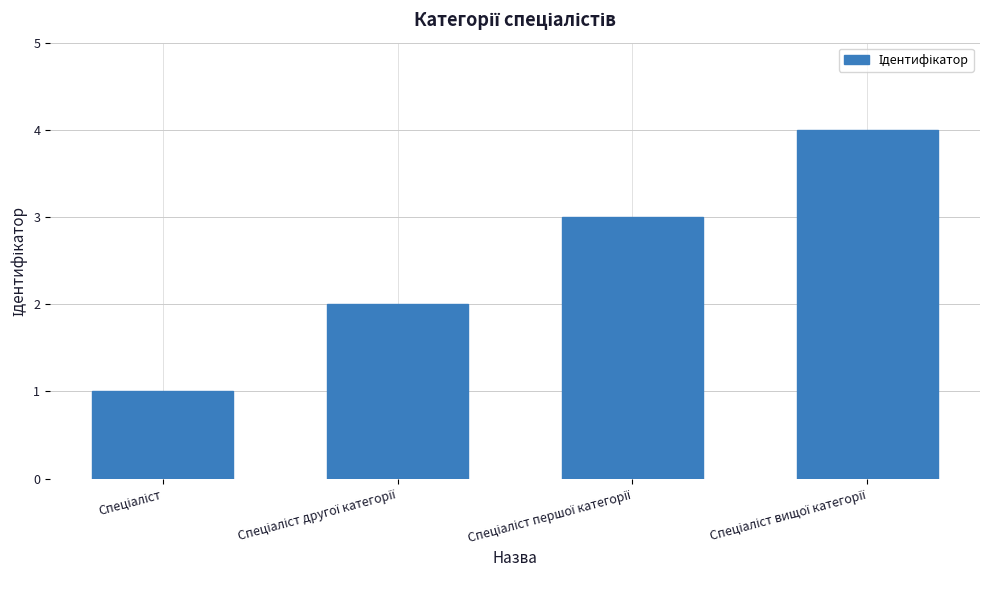

What is the greatest value displayed?

4